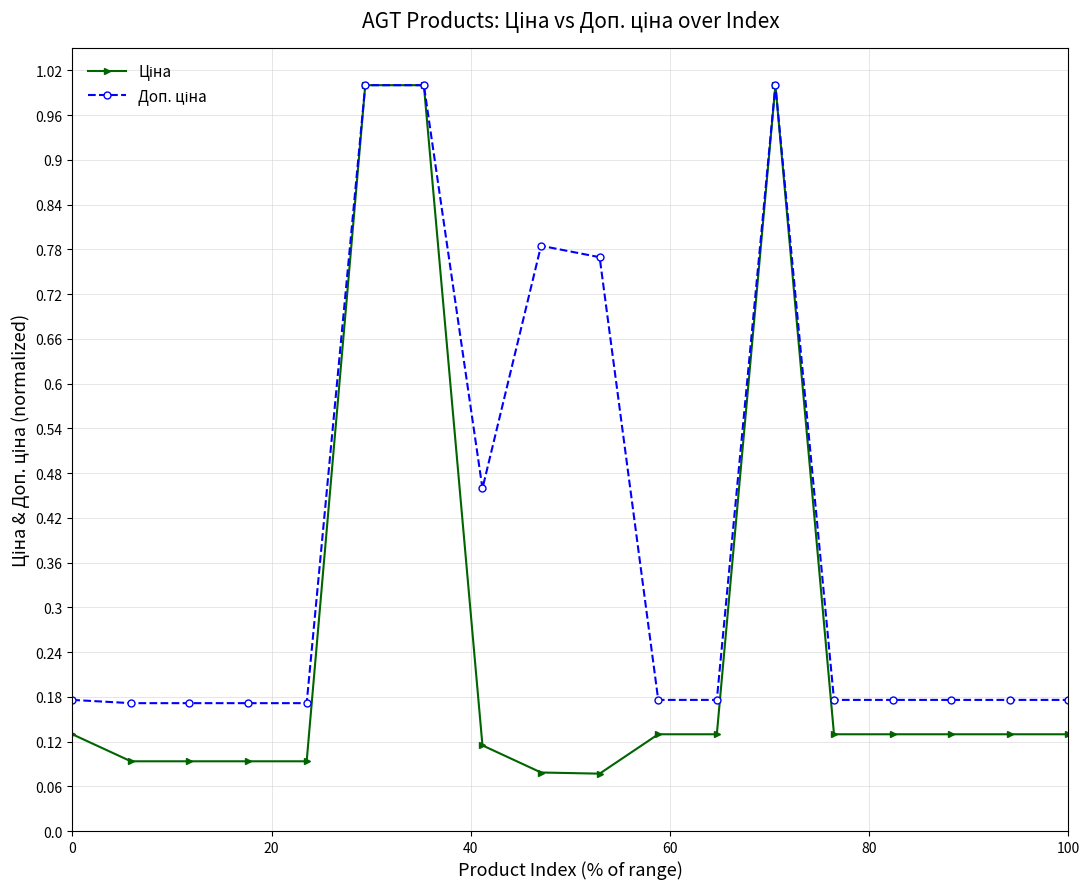

What is the maximum value shown in the chart?

1.0